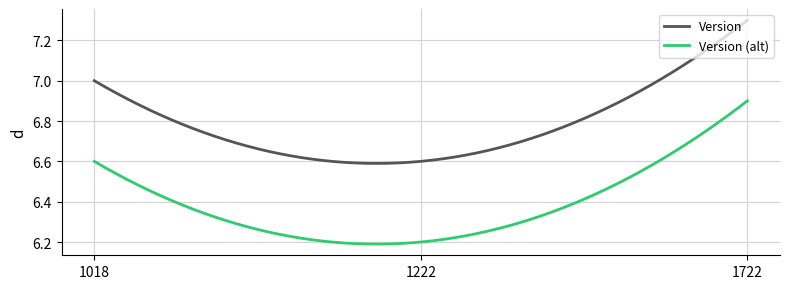

True or false: Version and Version (alt) intersect in this chart.

False